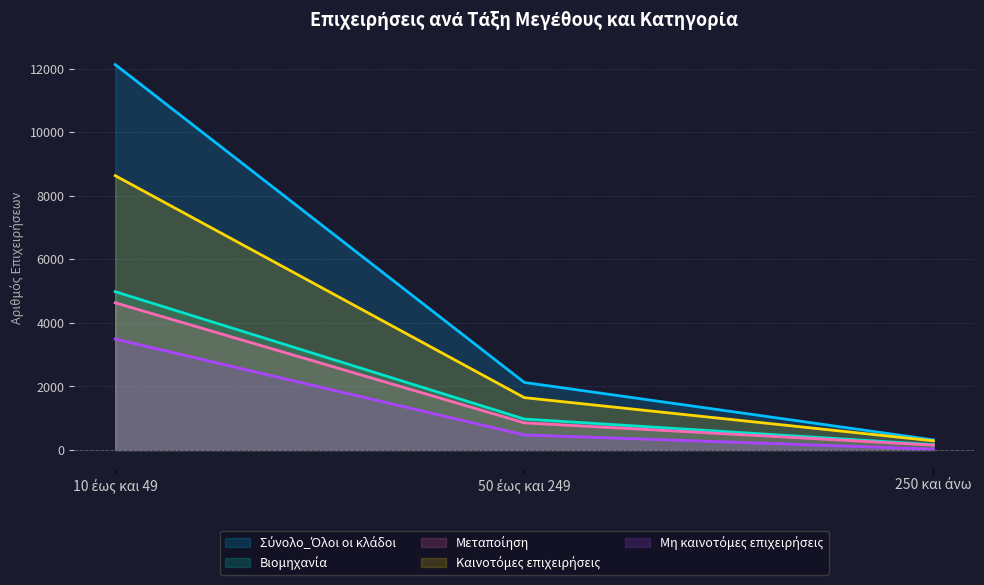

What is the smallest value displayed?

30